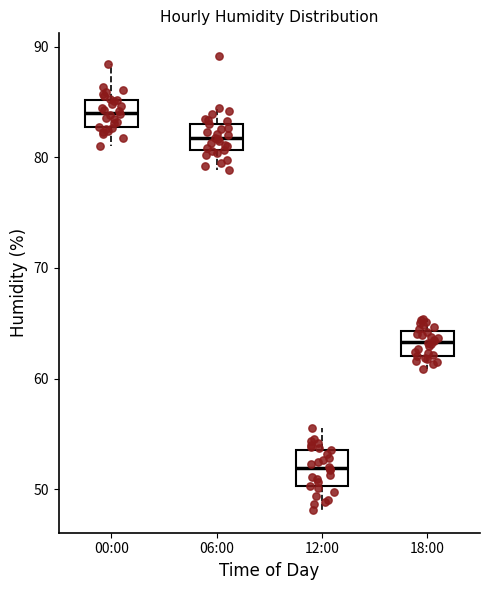

Reading left to right, transcribe this box plot: for each box, give where its median line is, the range the box spans, and where its two whiskers end, as read against the y-axis. The values are not printed on the chart, so give them approximately, as read against the axis.

00:00: median 84, box 83 to 85, whiskers 81 to 89
06:00: median 82, box 81 to 83, whiskers 79 to 85
12:00: median 52, box 50 to 54, whiskers 48 to 56
18:00: median 63, box 62 to 64, whiskers 61 to 65